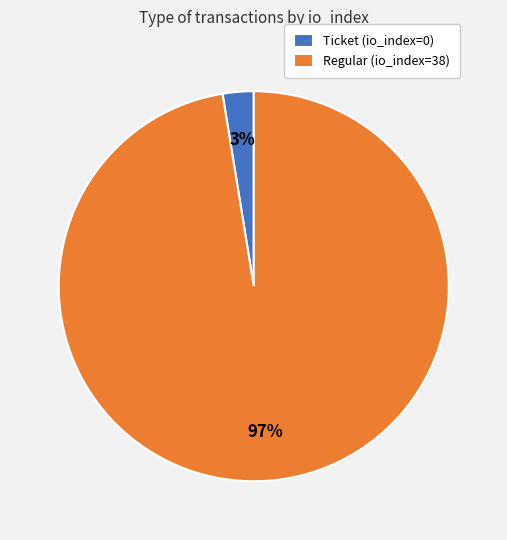

The Ticket (io_index=0) slice represents 3% of the pie. True or false?

True